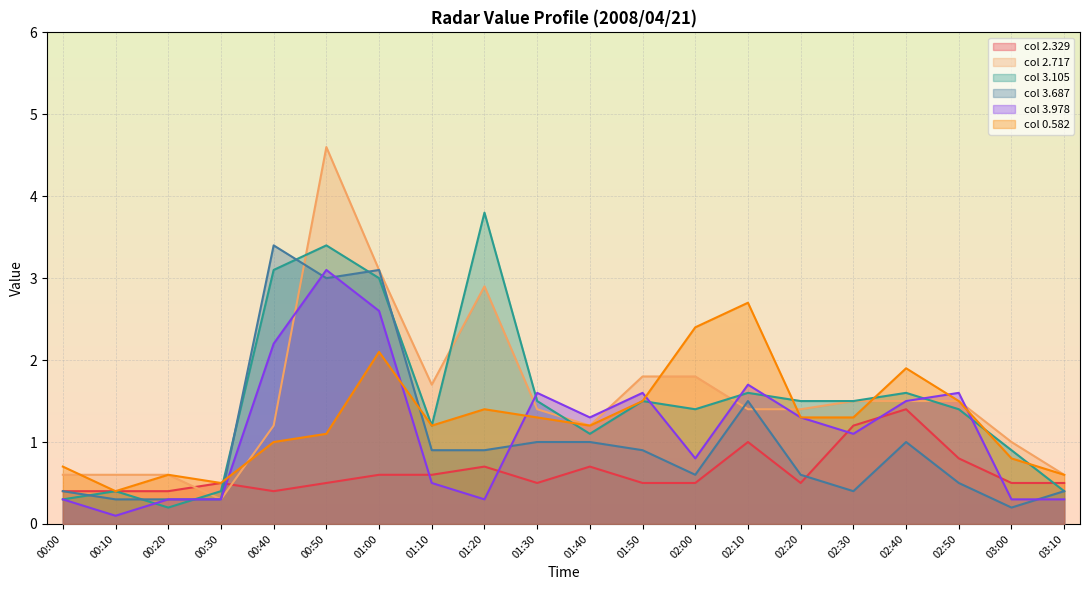

Rank the series by their maximum value, from lowest to highest.

2.329, 0.582, 3.978, 3.687, 3.105, 2.717